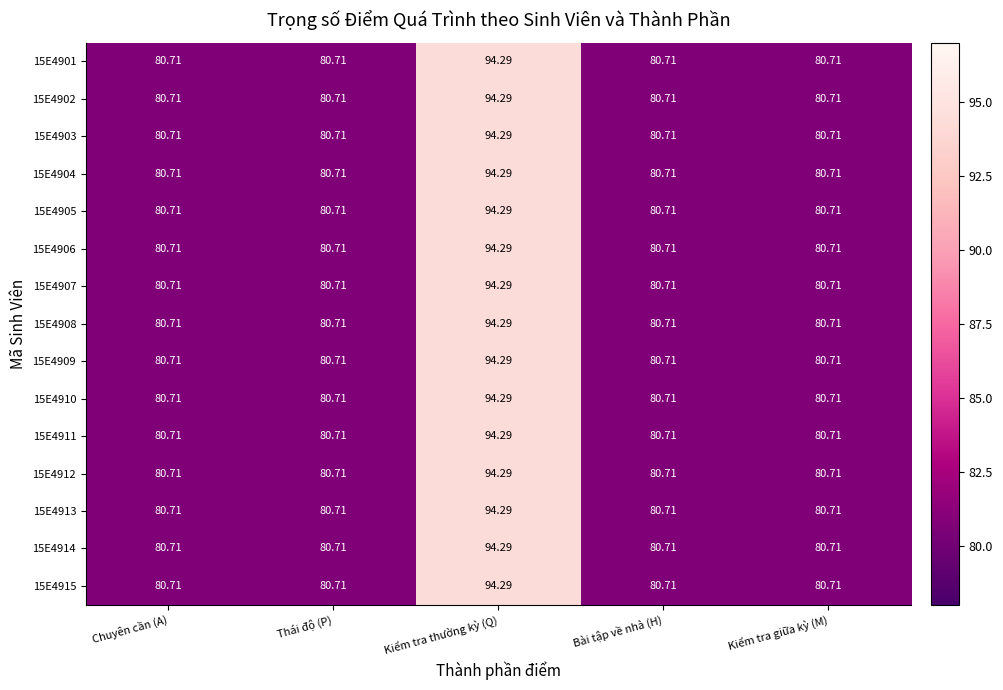

At which category is the sum across all series the highest?

Kiểm tra thường kỳ (Q)